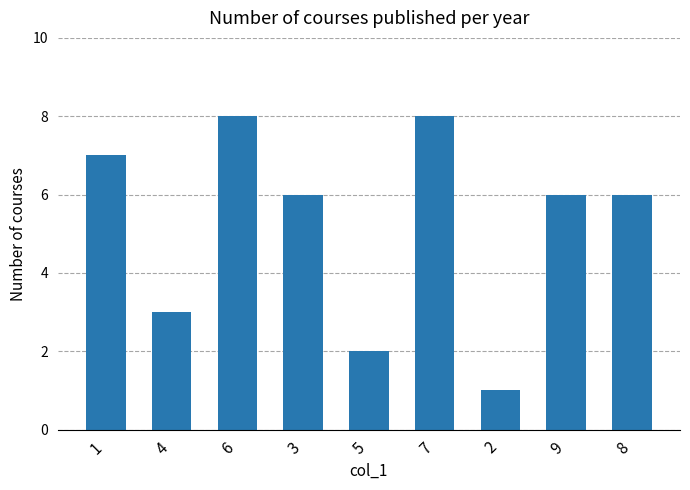

How many bars are there in total?

9